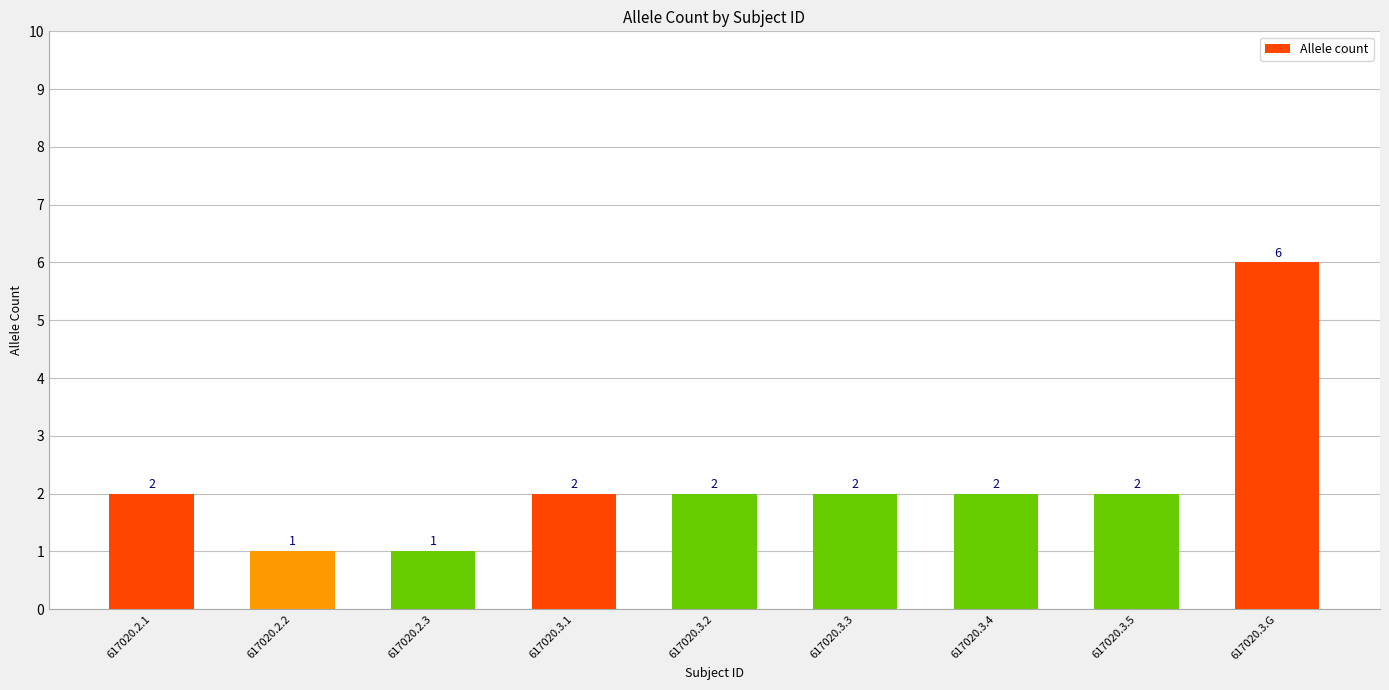

What is the change in value from 617020.3.2 to 617020.3.G?

+4